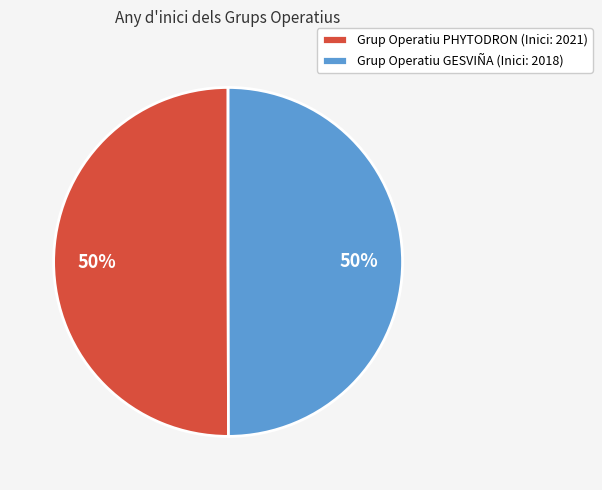

How many segments does this pie chart have?

2